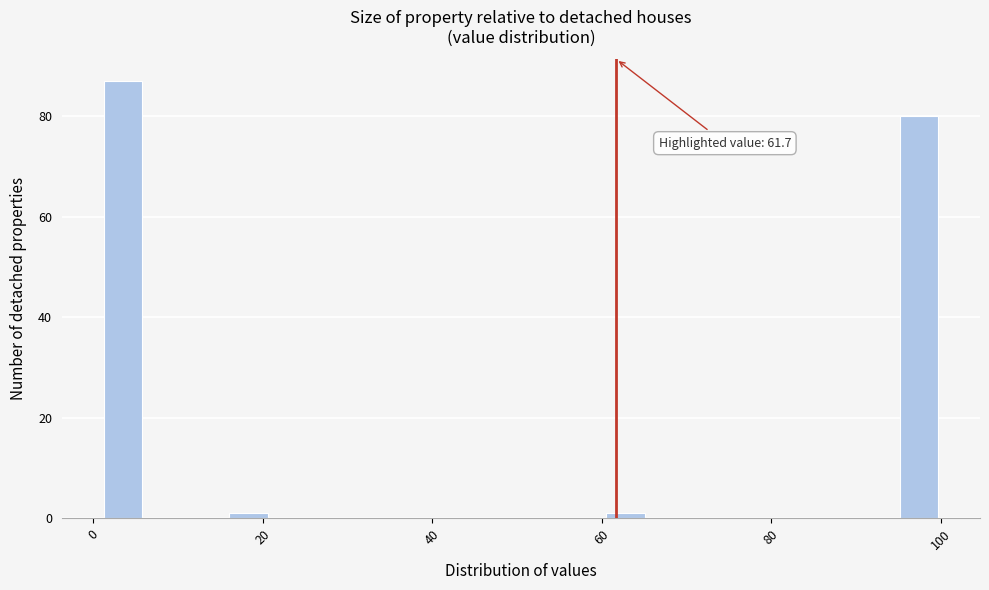

Around what value on the x-axis is the tallest bar? Give the approximate position of its centre, as read against the axis.

4